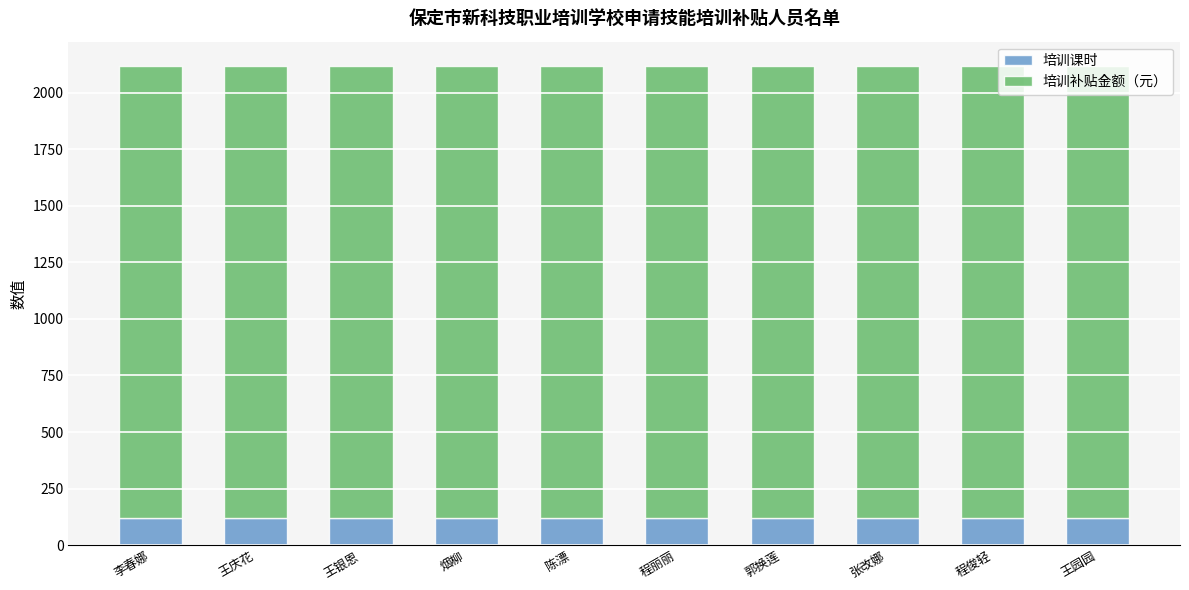

What is the total value across all series at 烟柳?

2120